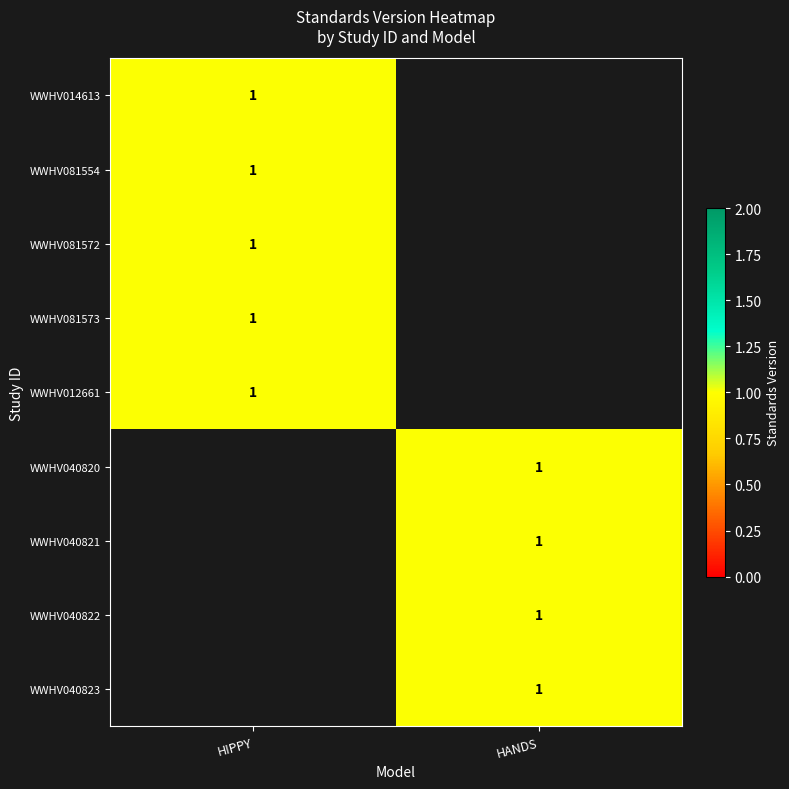

The value of WWHV012661 at HIPPY is 1. True or false?

True